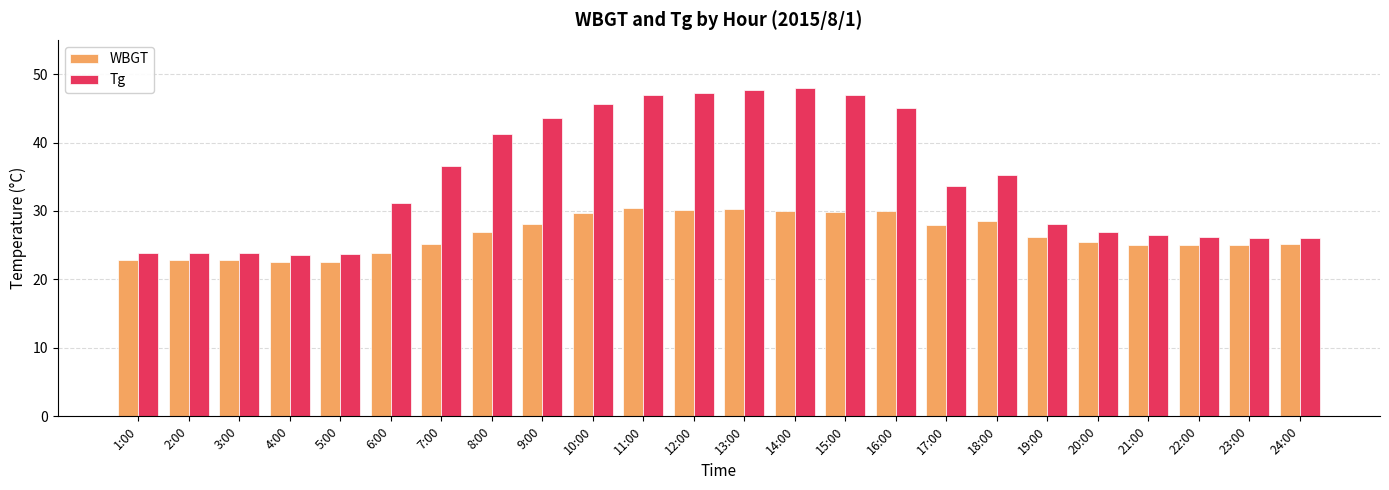

How many series are shown in this chart?

2